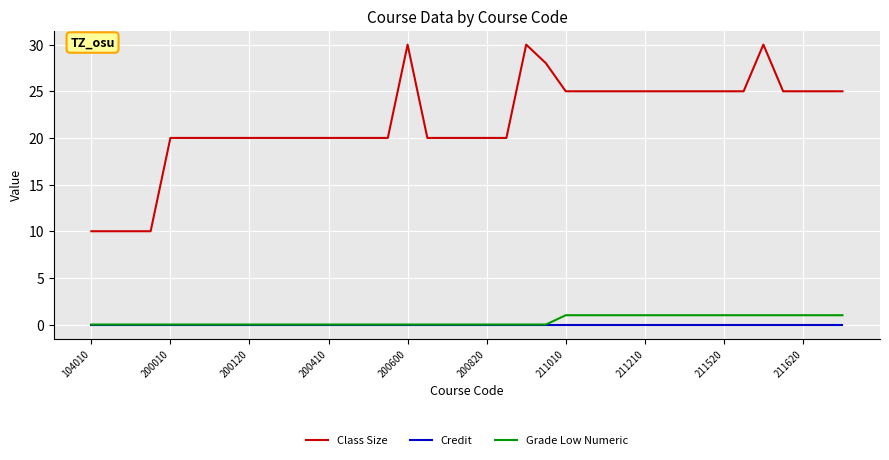

Rank the series by their maximum value, from highest to lowest.

Class Size, Grade Low Numeric, Credit